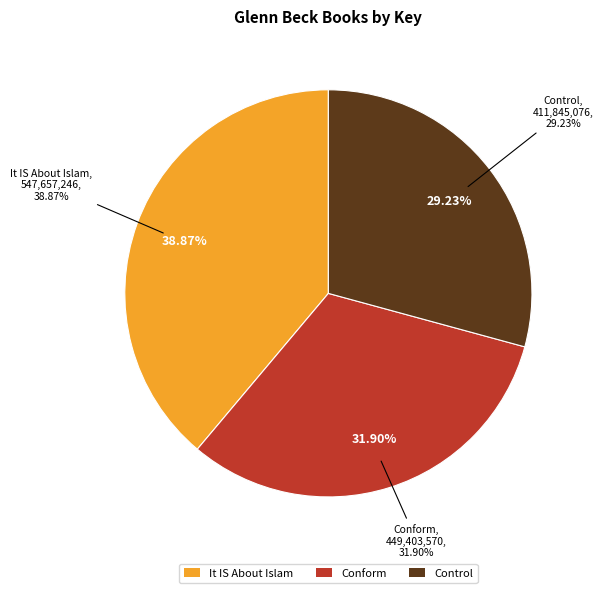

Combined, what portion of the pie is It IS About Islam and Control?

68.1%